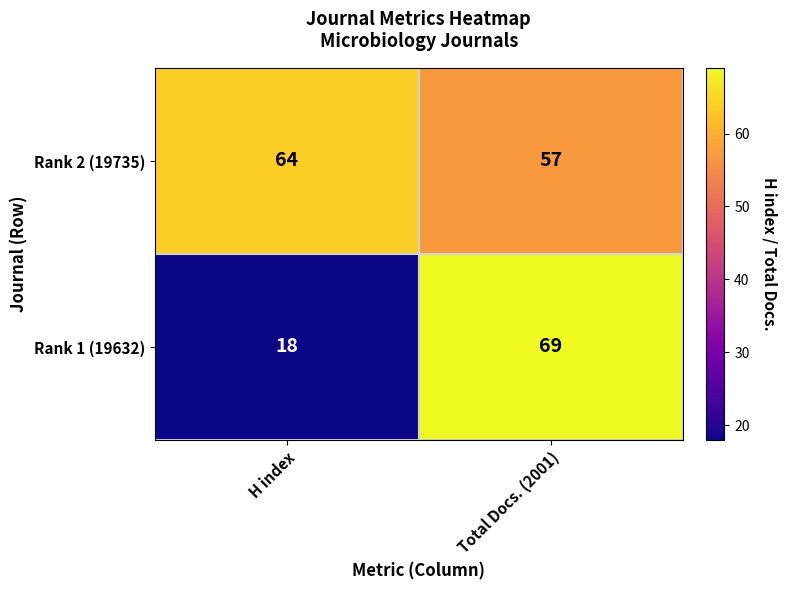

Count the number of data series in this chart.

2